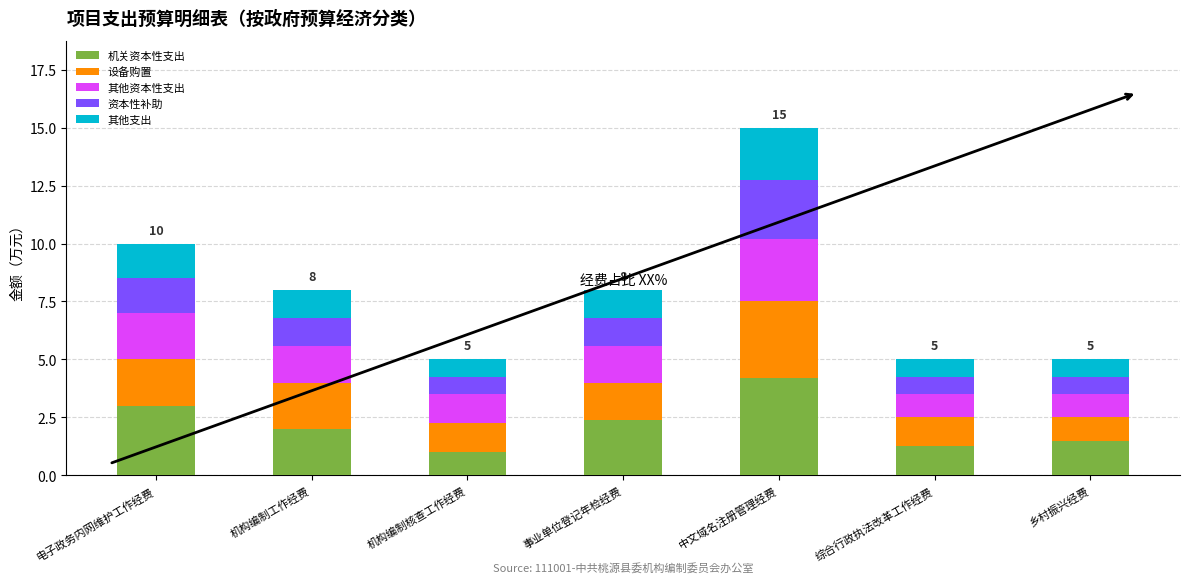

True or false: 机关资本性支出 has a value of 2.4 at 事业单位登记年检经费.

True